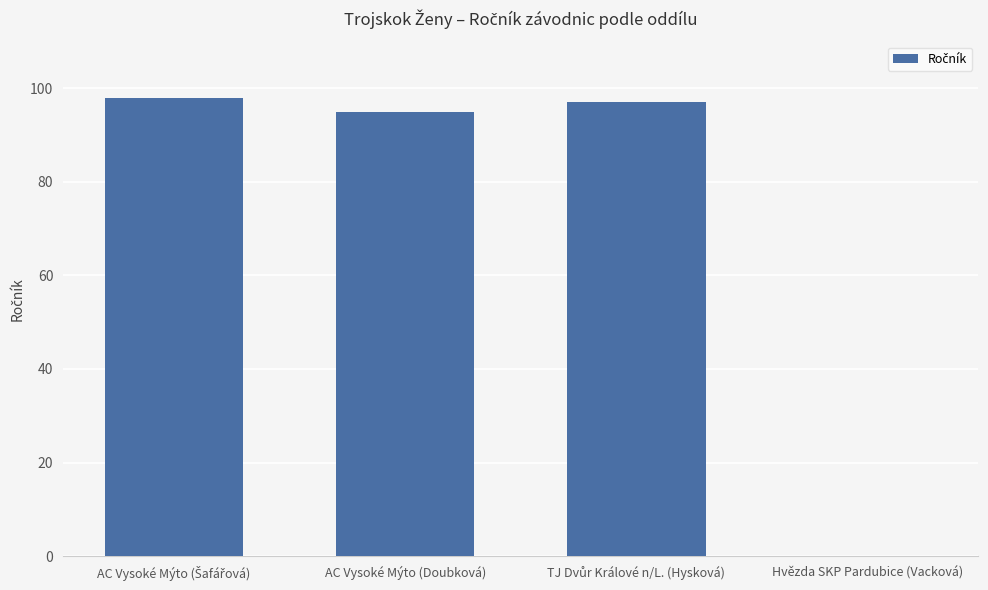

Between AC Vysoké Mýto (Doubková) and Hvězda SKP Pardubice (Vacková), which is larger?

AC Vysoké Mýto (Doubková)